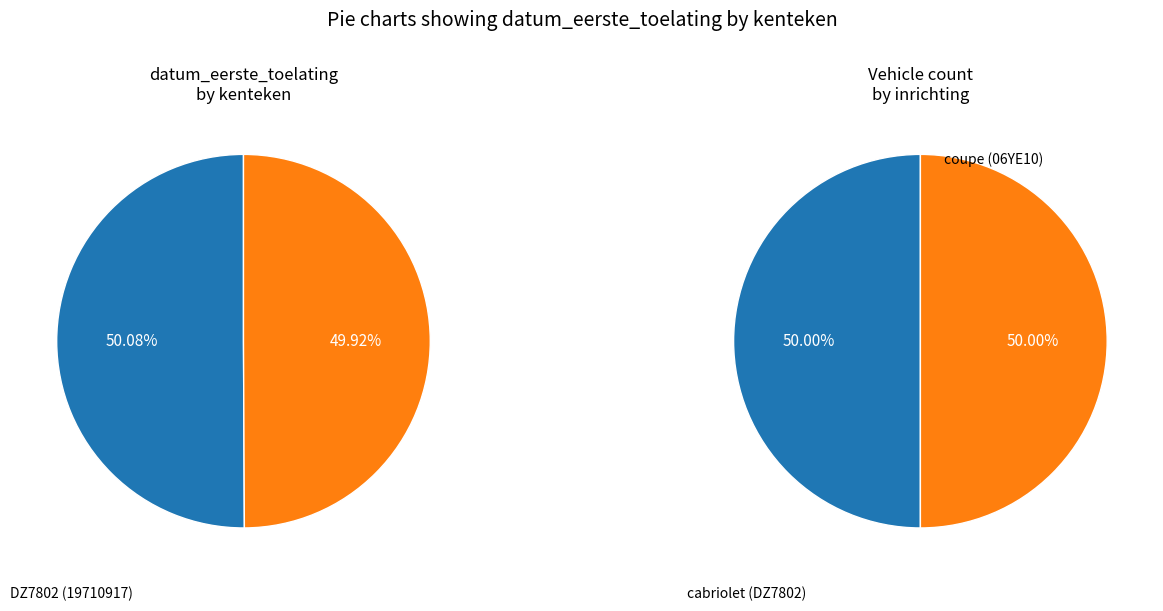

Is there any slice that represents more than half of the pie?

Yes